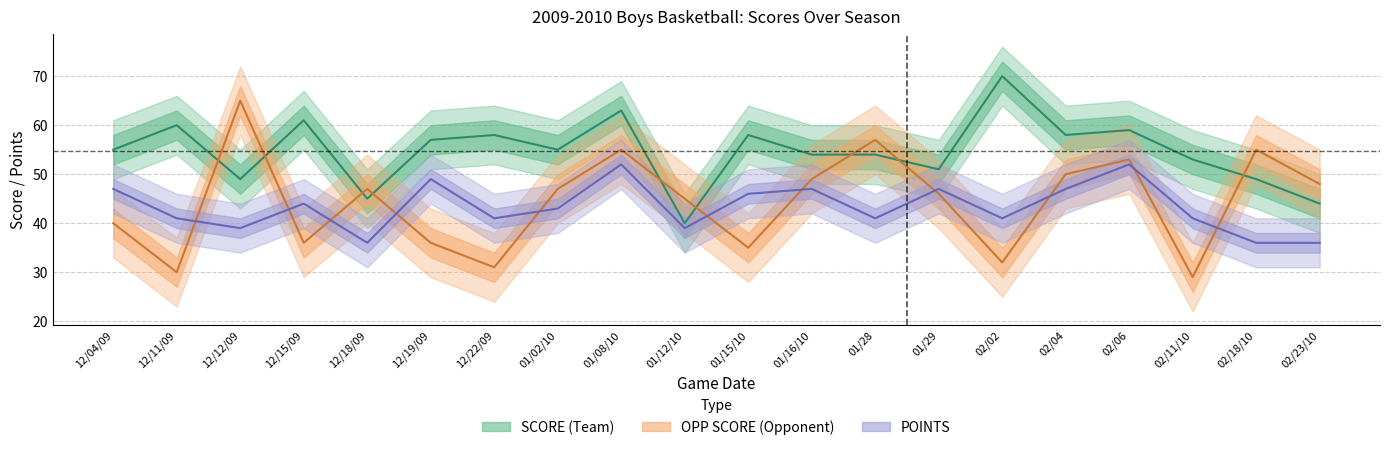

What are all the series names shown in the legend?

SCORE, OPP_SCORE, POINTS